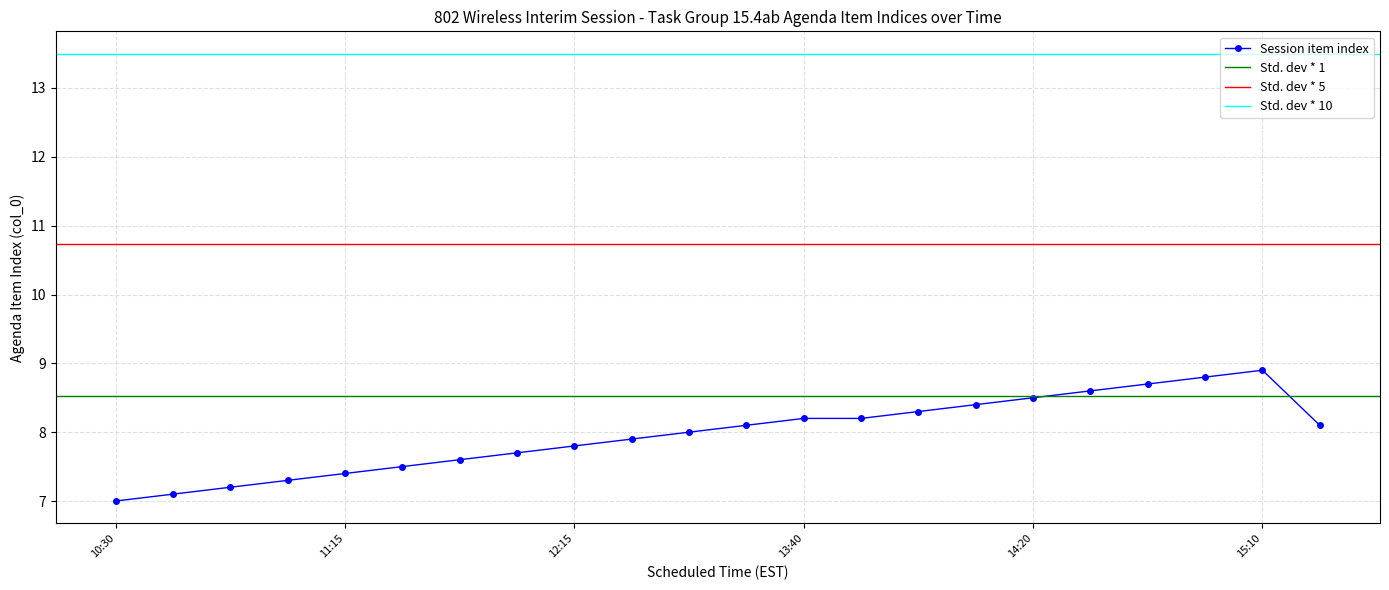

Which label corresponds to the largest value in the chart?

15:10